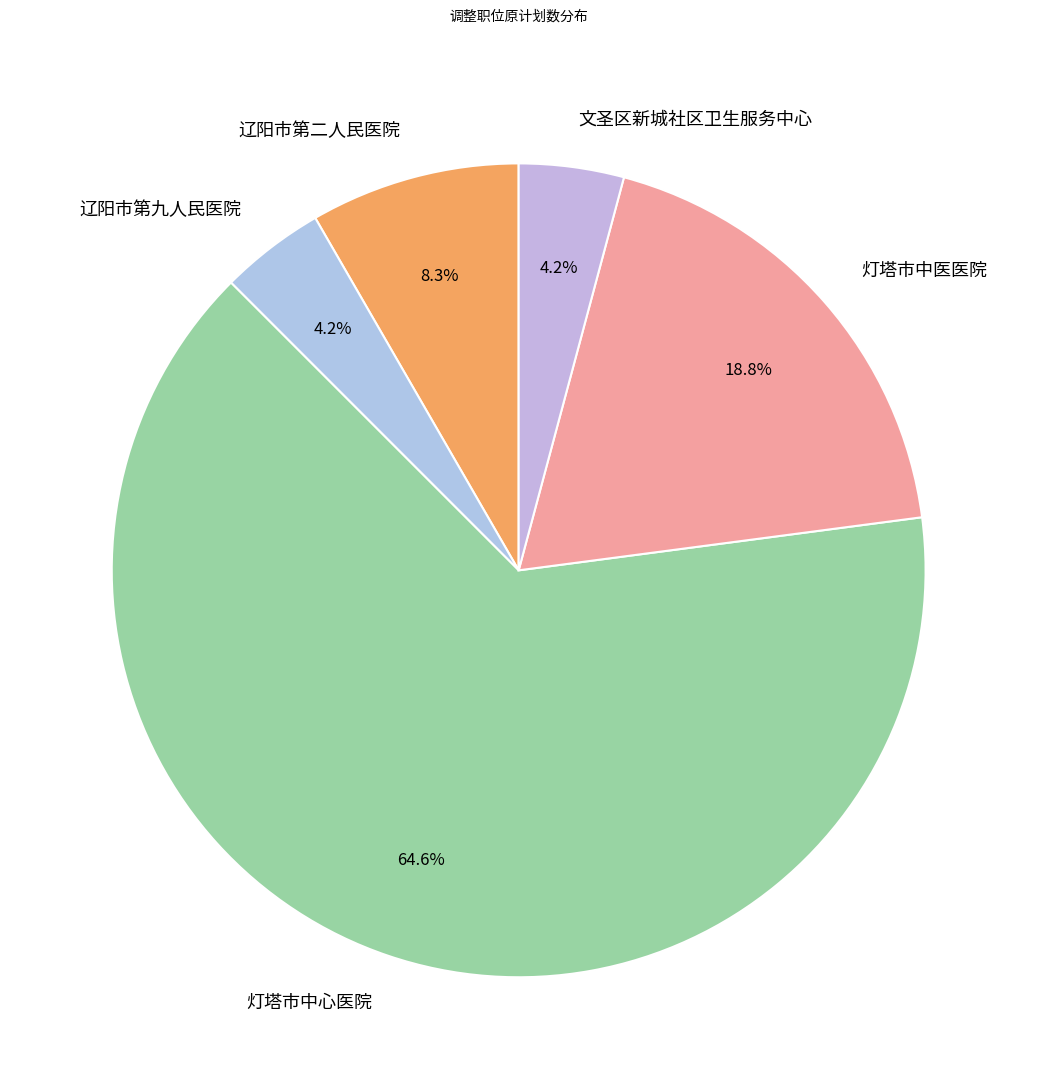

How many slices are in this pie chart?

5